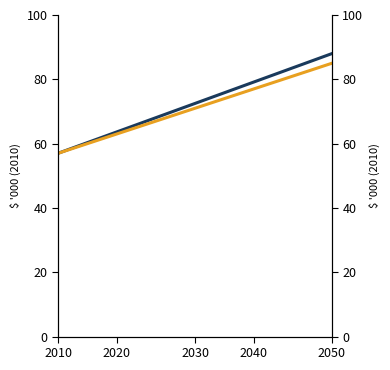

Which series has the largest total across all categories?

Min